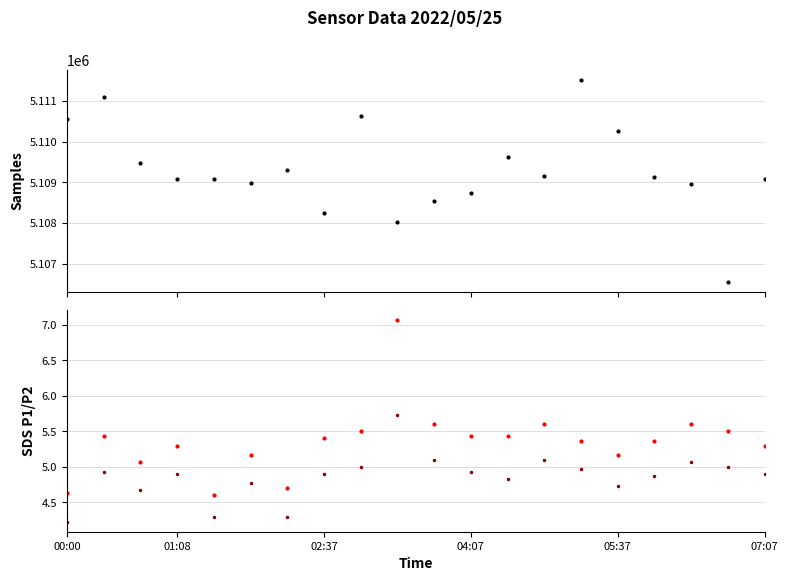

True or false: SDS_P2 has a value of 5.1 at 13.

True